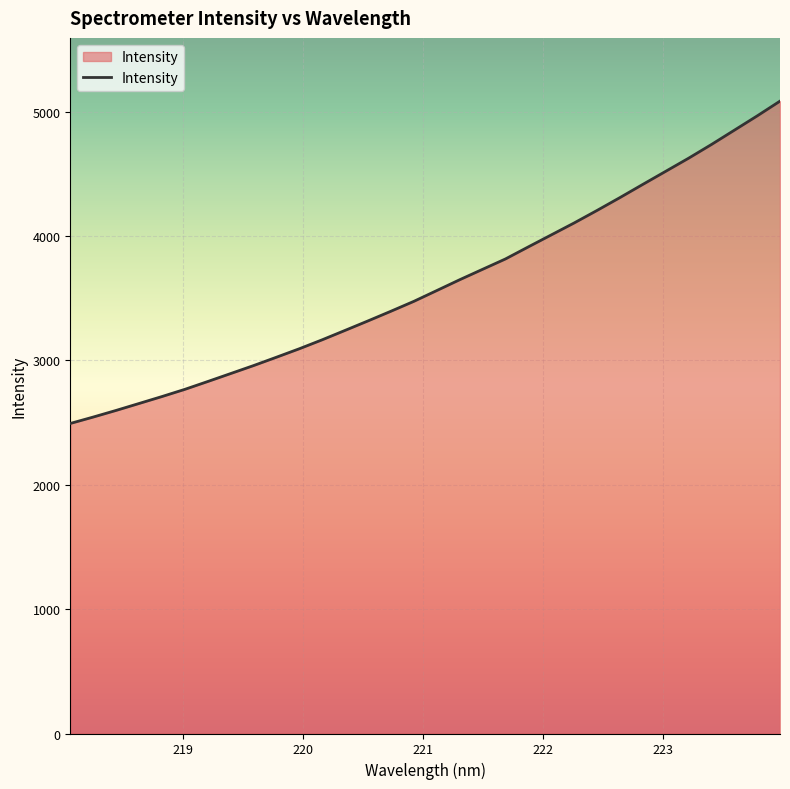

What is the maximum value shown in the chart?

5085.7